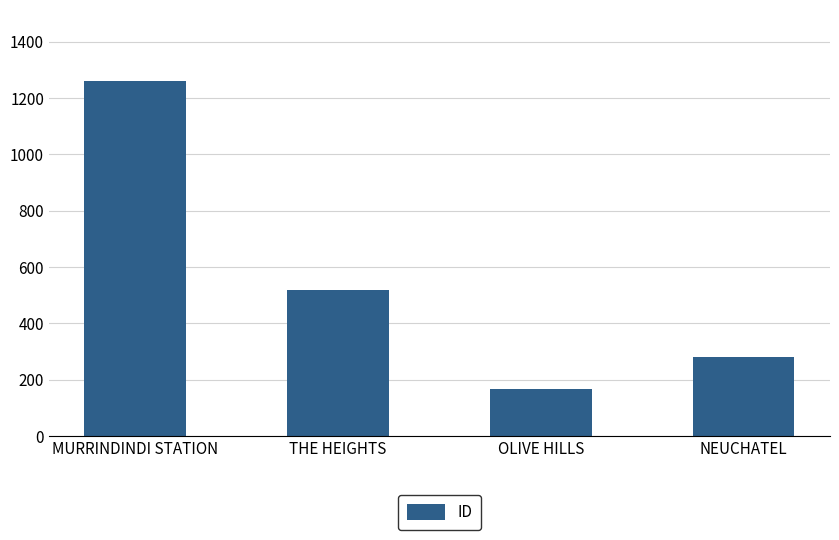

What is the ratio of the value at MURRINDINDI STATION to the value at THE HEIGHTS?

2.4